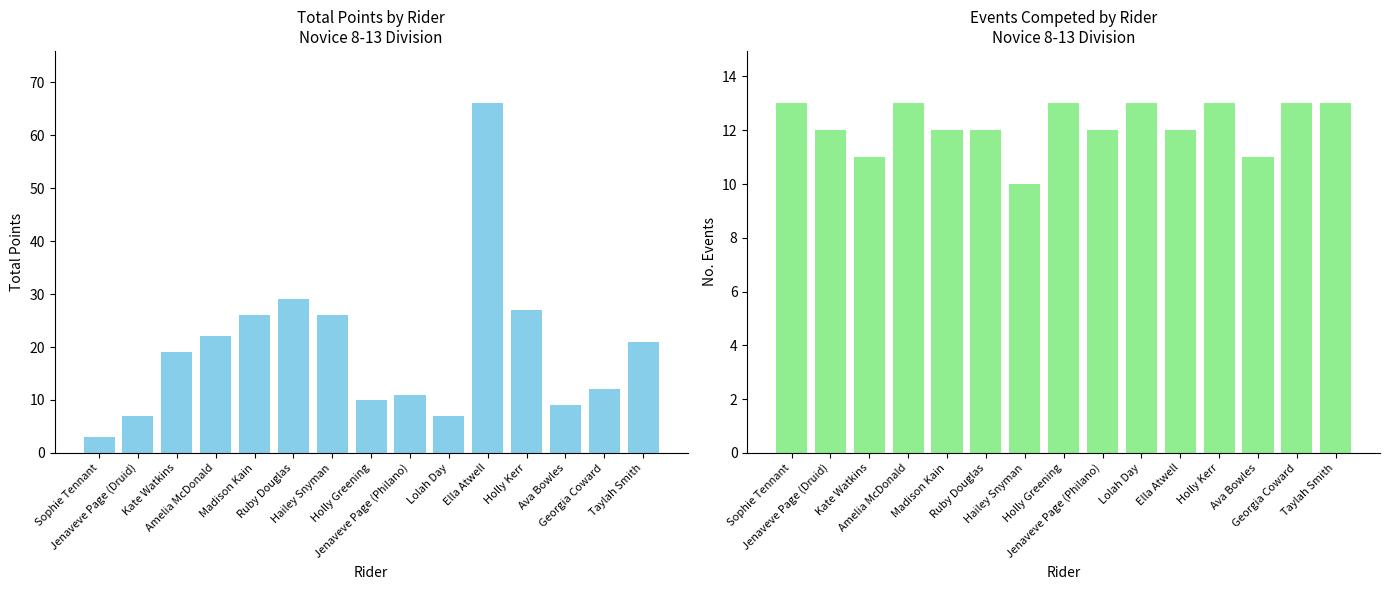

Which has a higher value, Hailey Snyman or Ruby Douglas?

Ruby Douglas